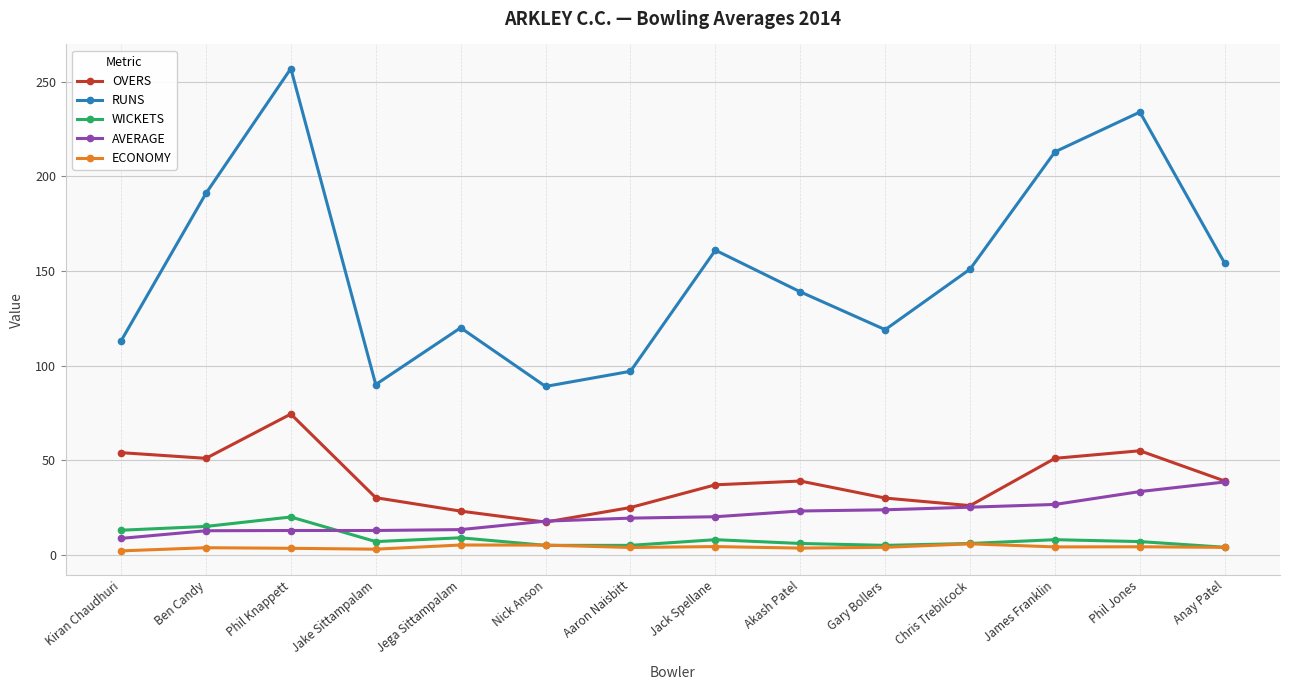

What is the difference between the ECONOMY values at Jack Spellane and Ben Candy?

0.6